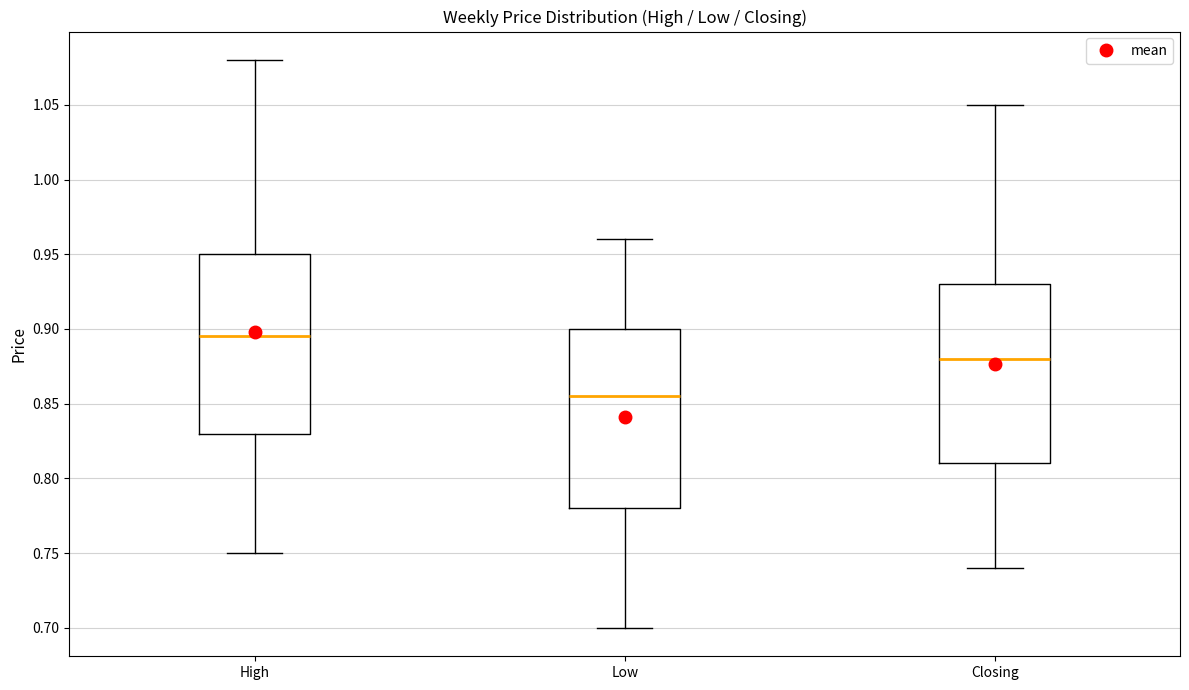

Which box has the highest median line?

High